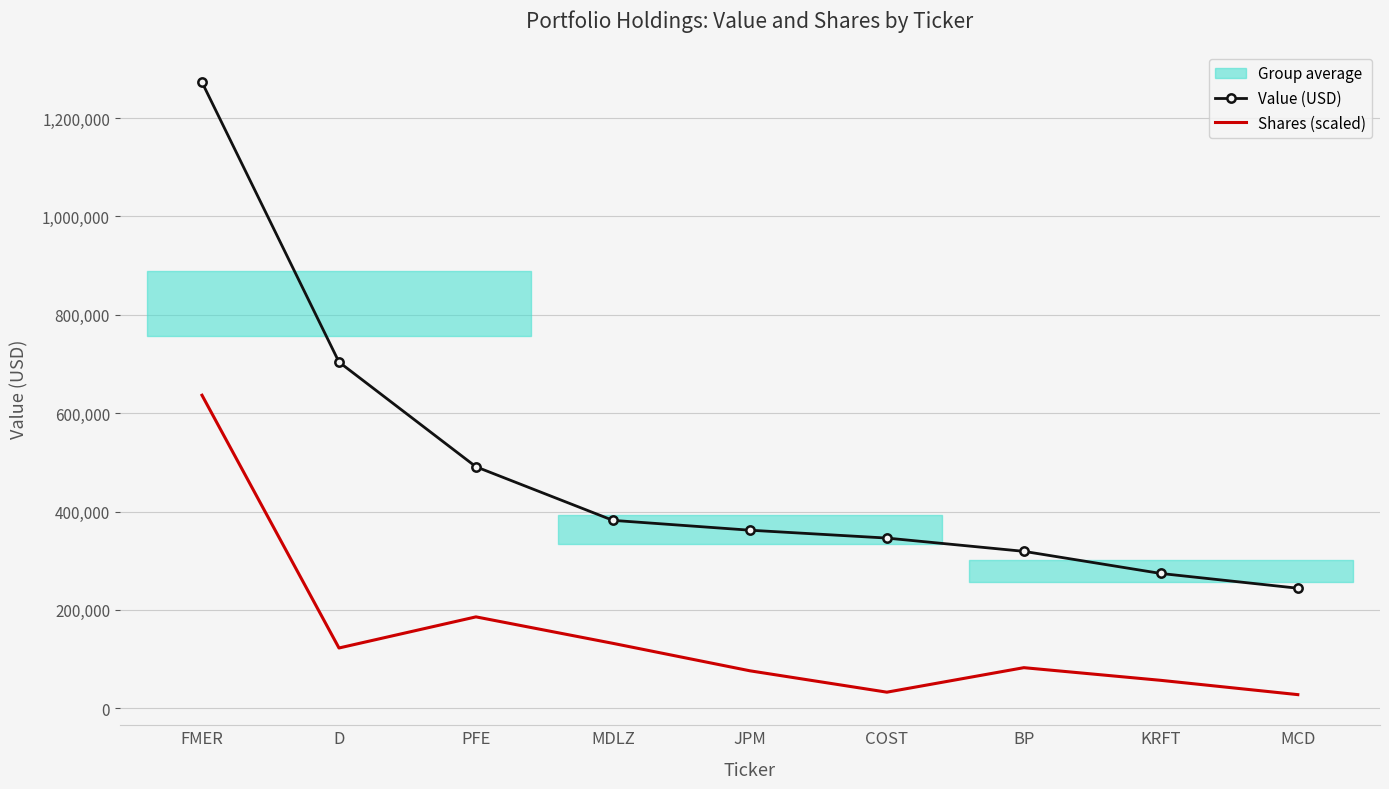

True or false: Shares (scaled) has more than 0 points higher than both neighbors.

True